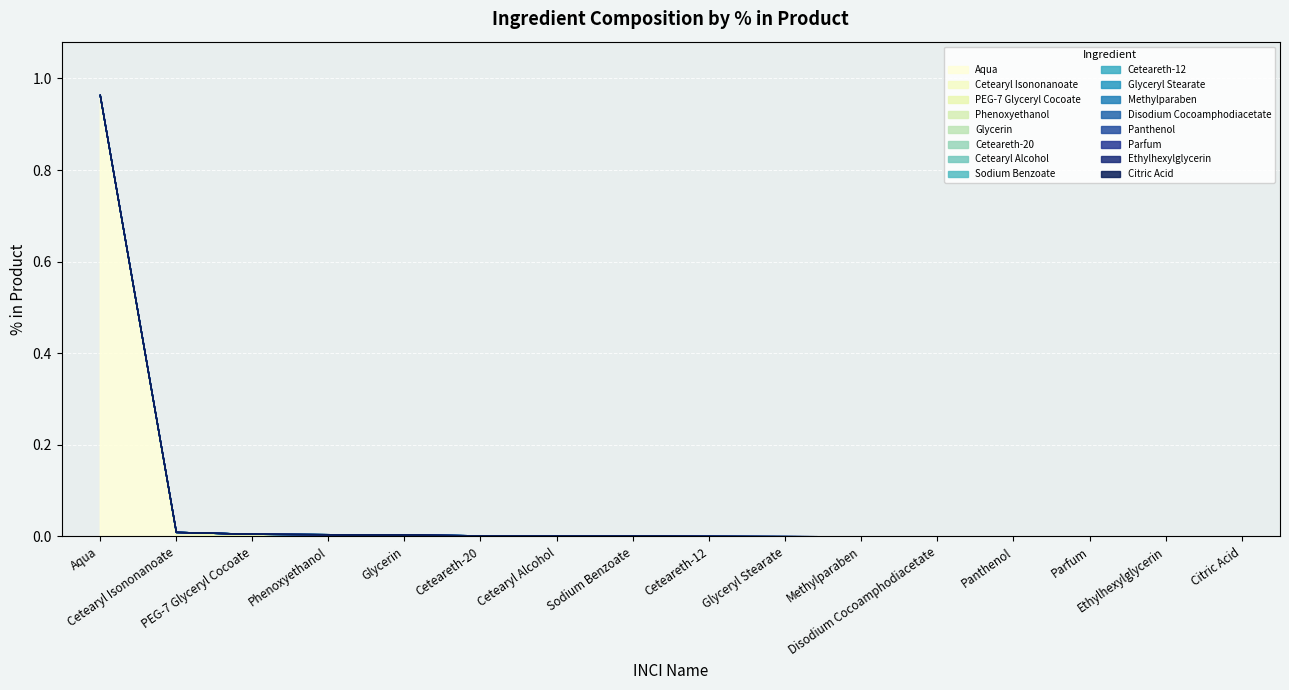

Between Glycerin and Glyceryl Stearate, which is larger?

Glycerin